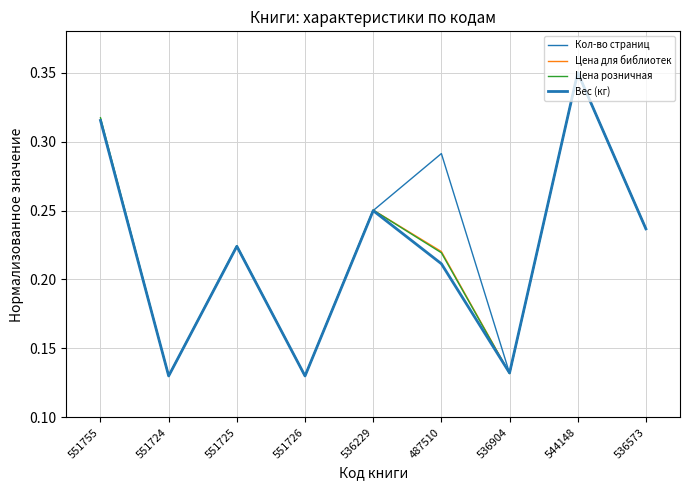

Reading left to right, extract all data points from this chart.

Кол-во страниц: 0.3	0.1	0.2	0.1	0.2	0.3	0.1	0.3	0.2
Цена для библиотек: 0.3	0.1	0.2	0.1	0.3	0.2	0.1	0.3	0.2
Цена розничная: 0.3	0.1	0.2	0.1	0.3	0.2	0.1	0.3	0.2
Вес (кг): 0.3	0.1	0.2	0.1	0.2	0.2	0.1	0.3	0.2